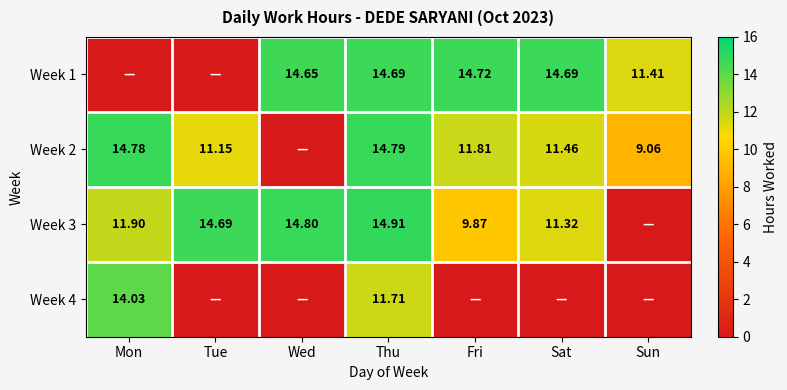

True or false: Week 3 has a value of 9.9 at Fri.

True